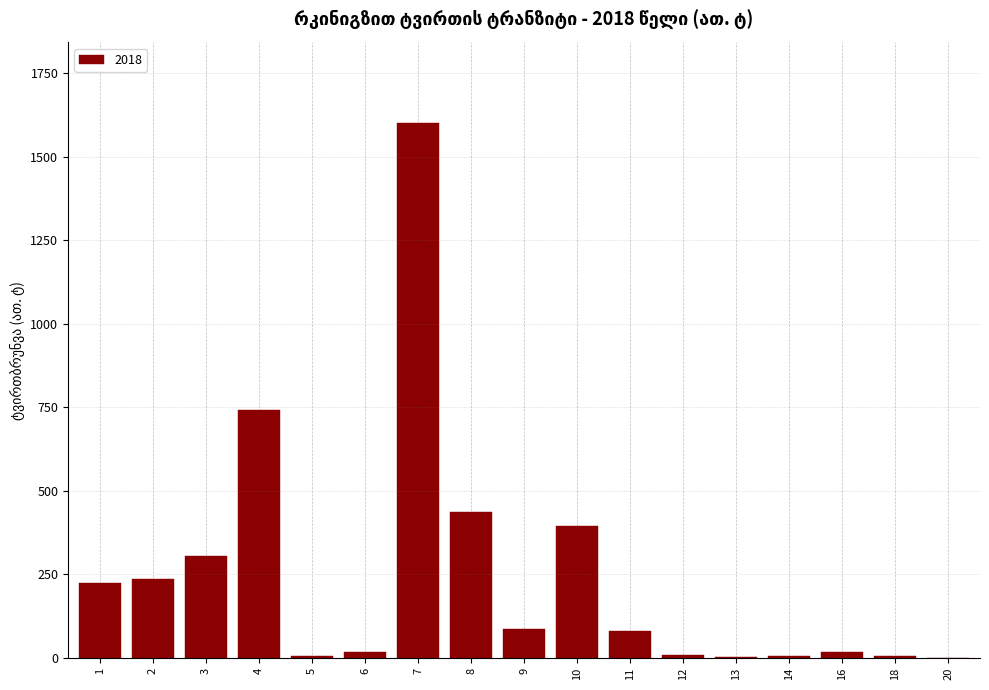

What is the sum of all values?

4166.4